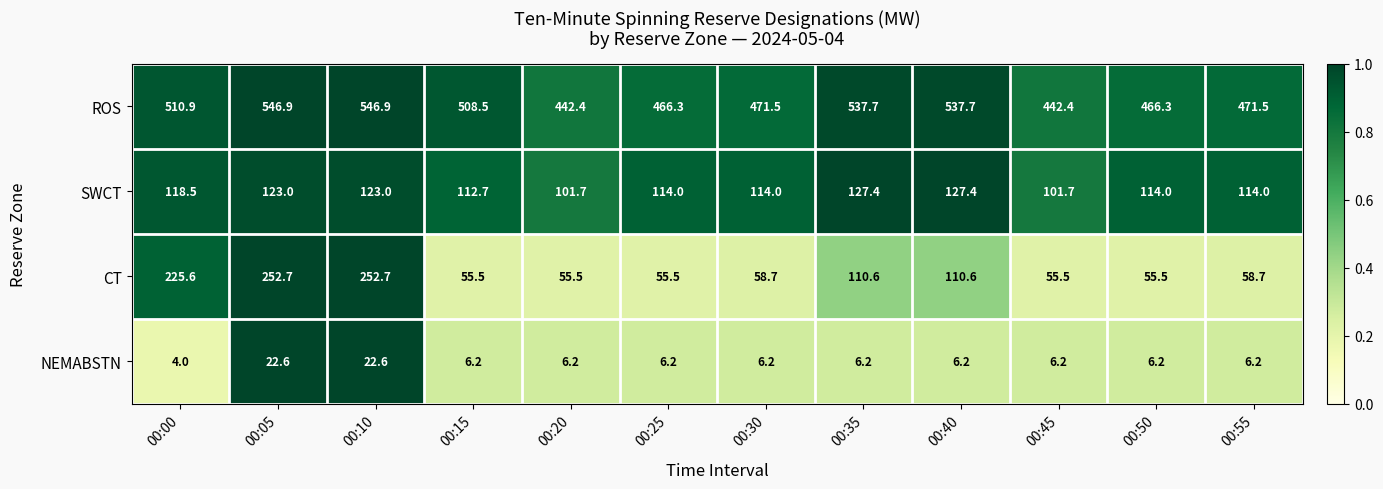

Read the CT value at 00:40.

110.6